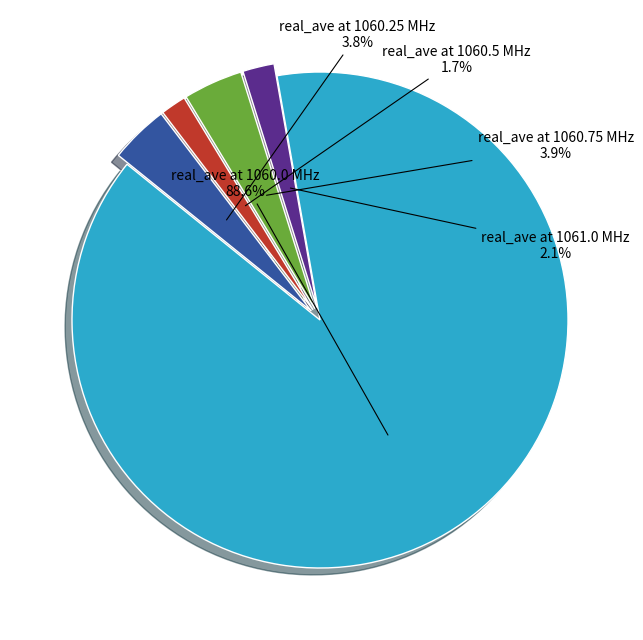

Between real_ave at 1060.0 MHz and real_ave at 1060.5 MHz, which is larger?

real_ave at 1060.0 MHz